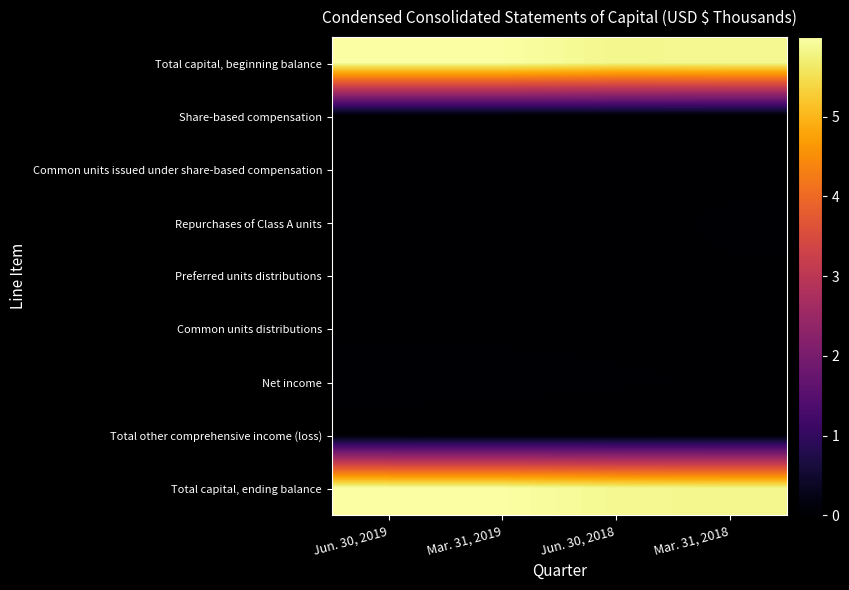

Between Mar. 31, 2019 and Mar. 31, 2018, which series saw the biggest shift?

Total capital, ending balance